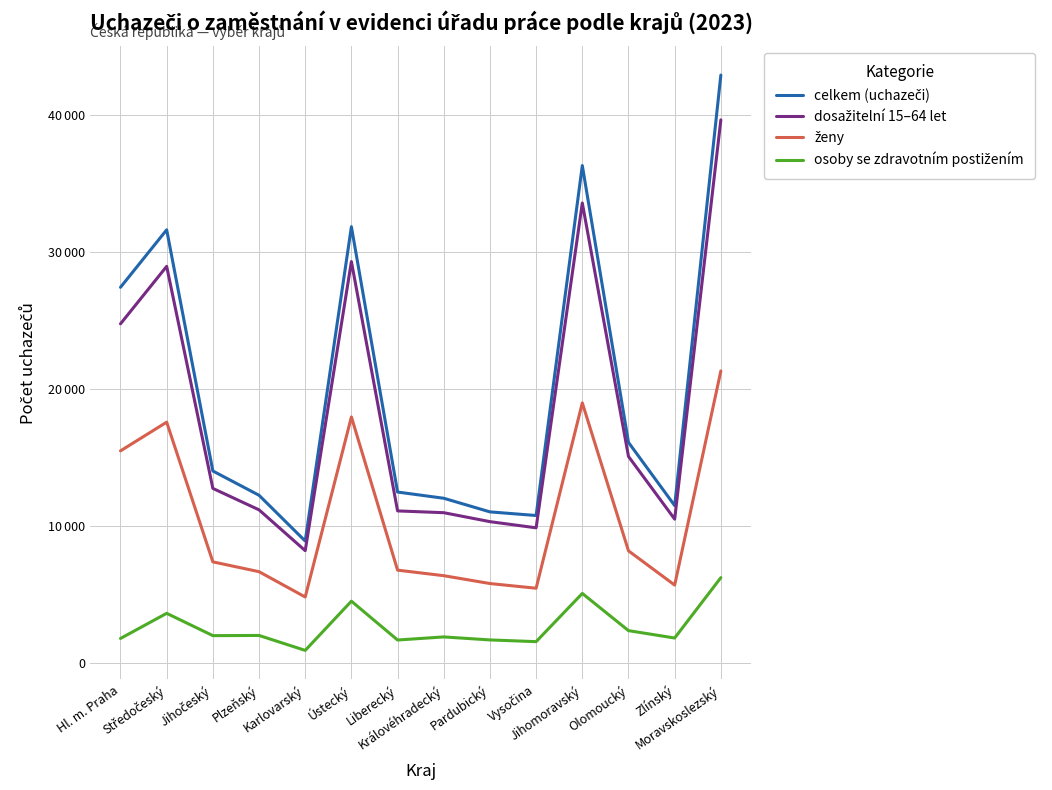

Where is the first local maximum for ženy?

Středočeský